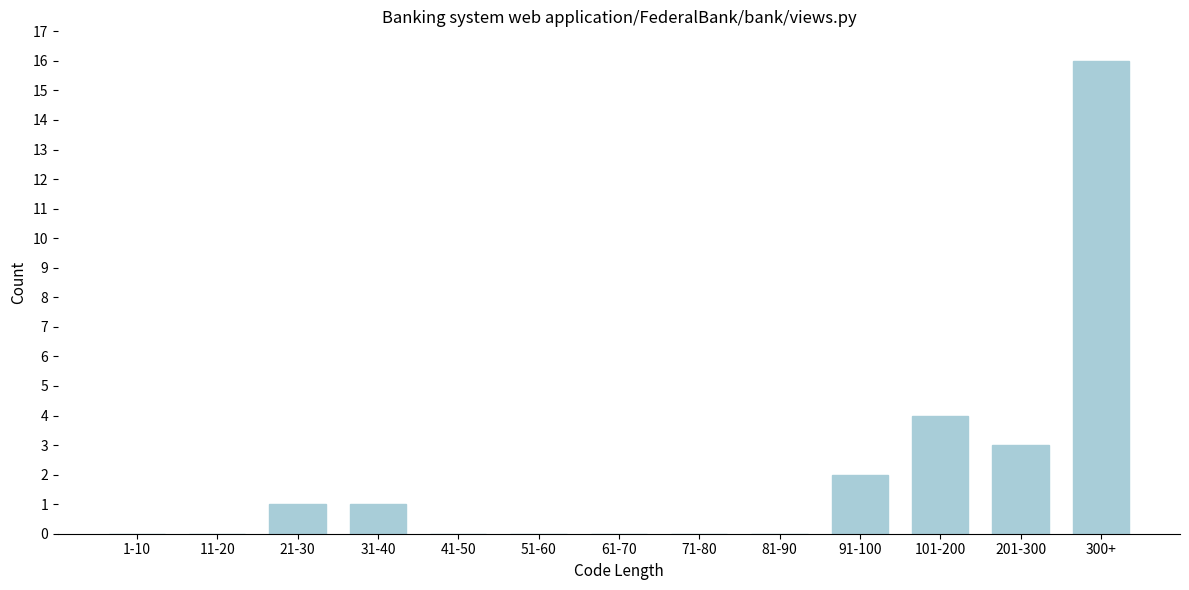

Reading left to right, list all the values displayed in this chart.

1-10=0	11-20=0	21-30=1	31-40=1	41-50=0	51-60=0	61-70=0	71-80=0	81-90=0	91-100=2	101-200=4	201-300=3	300+=16